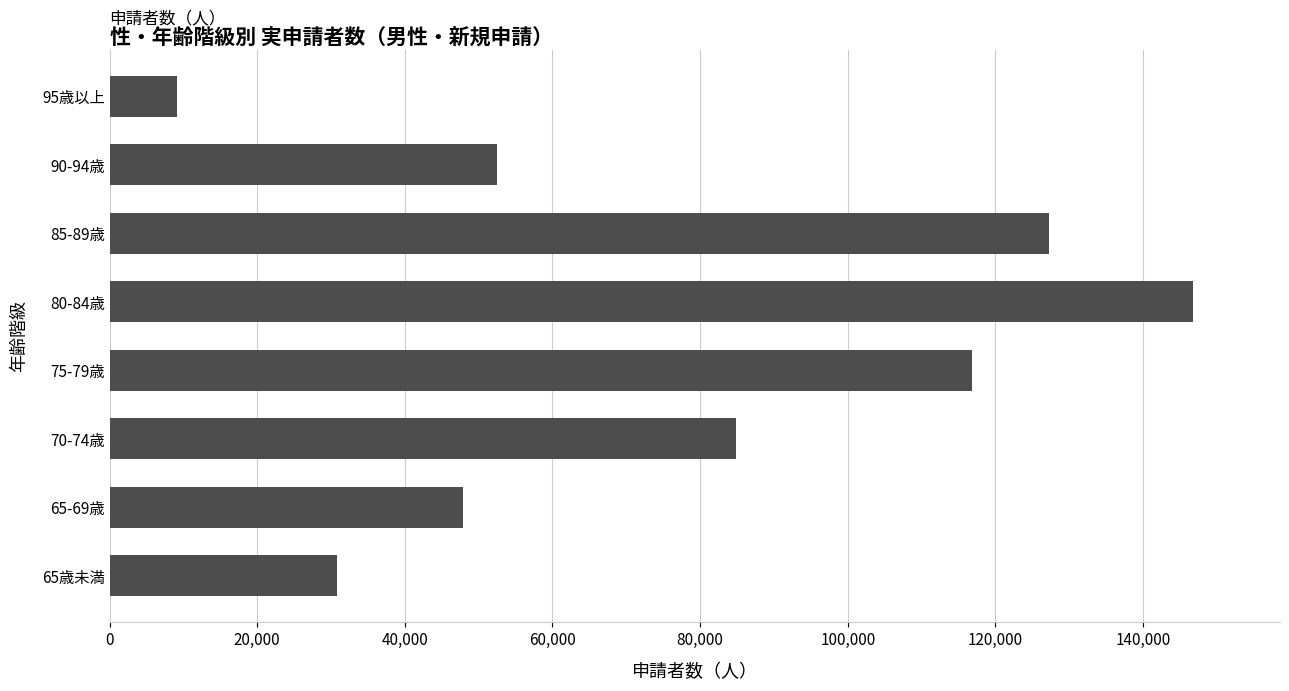

Is it true that the value at 70-74歳 is 84890?

True